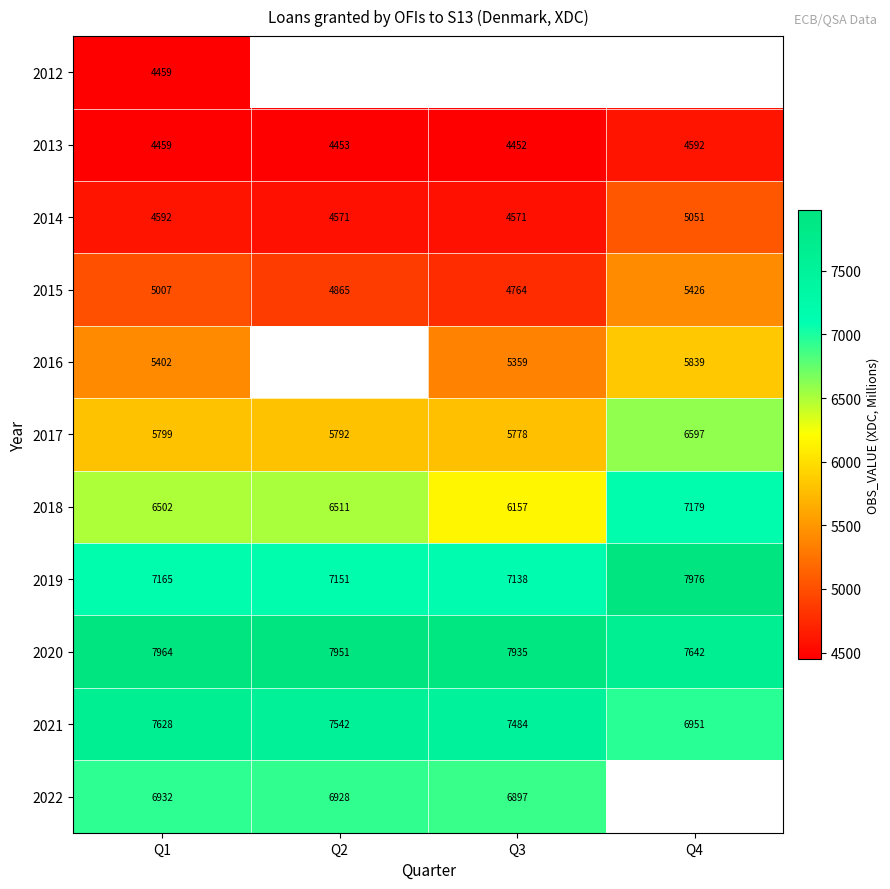

Is it true that 2015 equals 1396 at Q3?

False